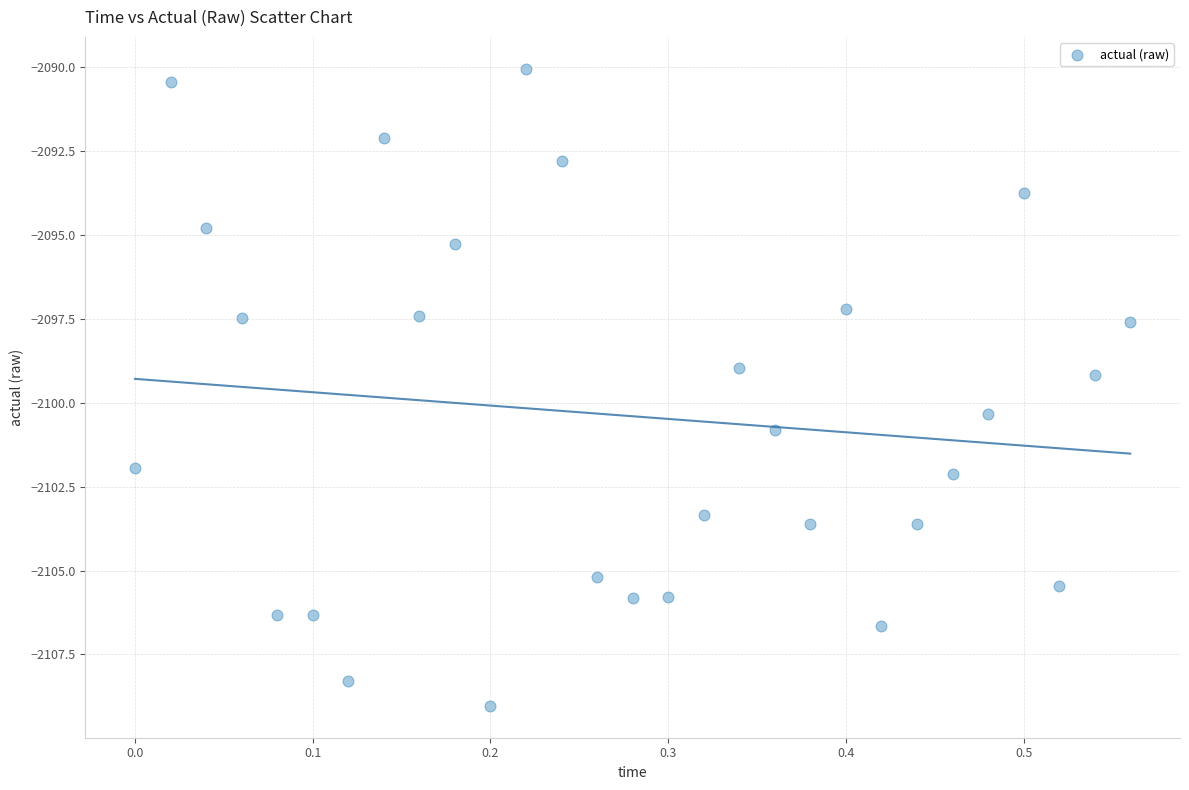

What is the range of X values (max minus min)?

0.6